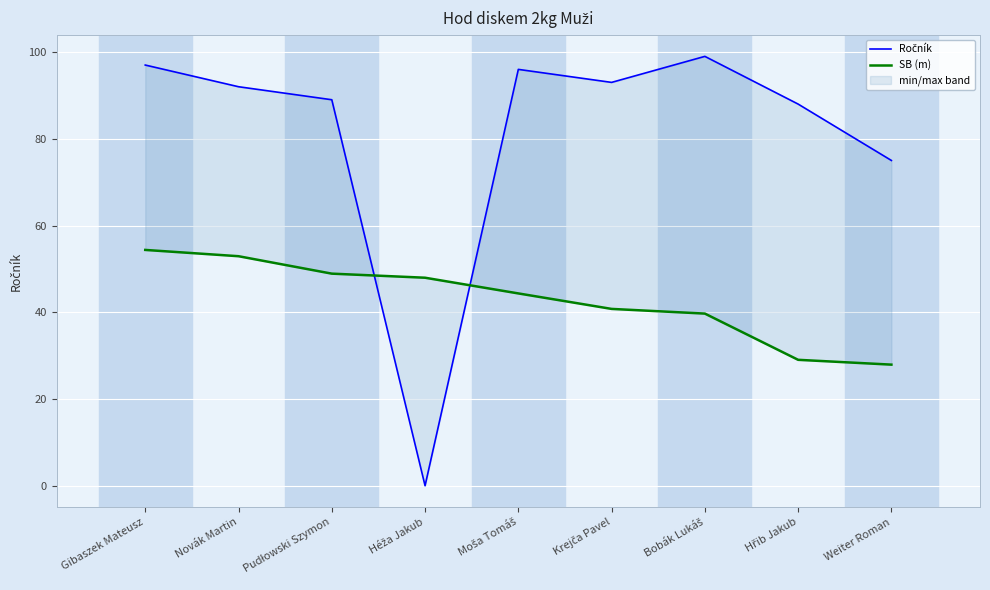

Reading right to left, list all the values displayed in this chart.

Ročník: Weiter Roman=75.0	Hřib Jakub=88.0	Bobák Lukáš=99.0	Krejča Pavel=93.0	Moša Tomáš=96.0	Héža Jakub=0.0	Pudłowski Szymon=89.0	Novák Martin=92.0	Gibaszek Mateusz=97.0
SB (m): Weiter Roman=27.9	Hřib Jakub=29.0	Bobák Lukáš=39.7	Krejča Pavel=40.8	Moša Tomáš=44.3	Héža Jakub=48.0	Pudłowski Szymon=48.9	Novák Martin=52.9	Gibaszek Mateusz=54.4